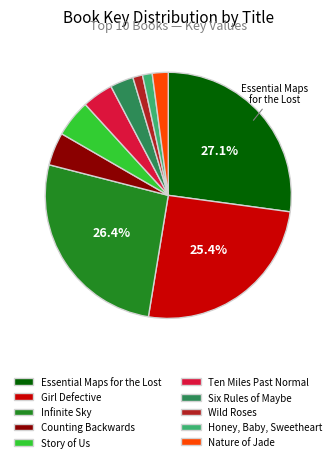

To the nearest percent, what is the difference between the largest and smallest slice percentages?

26%